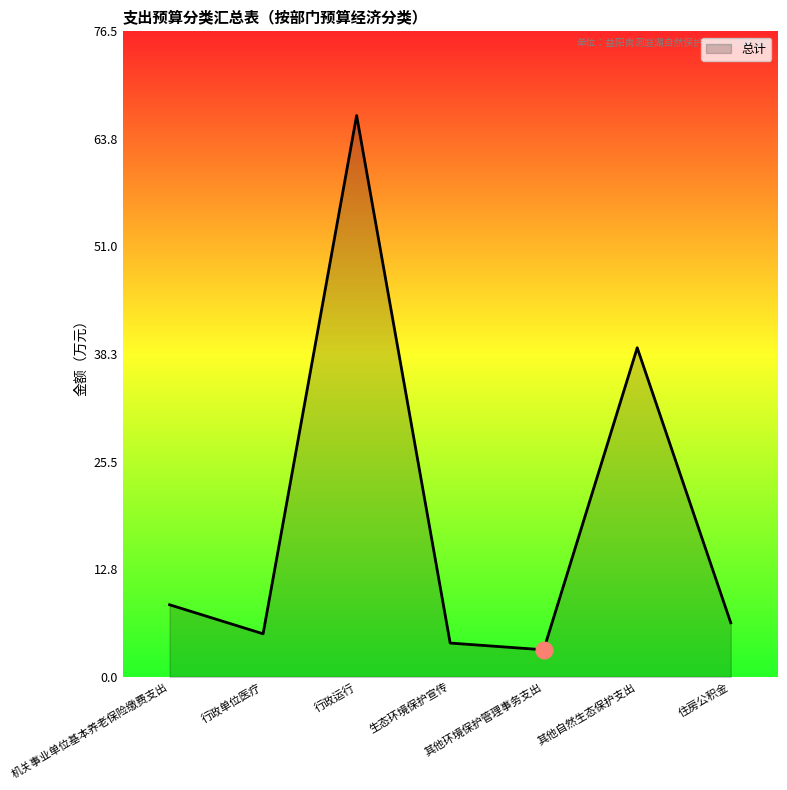

List the labels in order of value, largest first.

行政运行, 其他自然生态保护支出, 机关事业单位基本养老保险缴费支出, 住房公积金, 行政单位医疗, 生态环境保护宣传, 其他环境保护管理事务支出